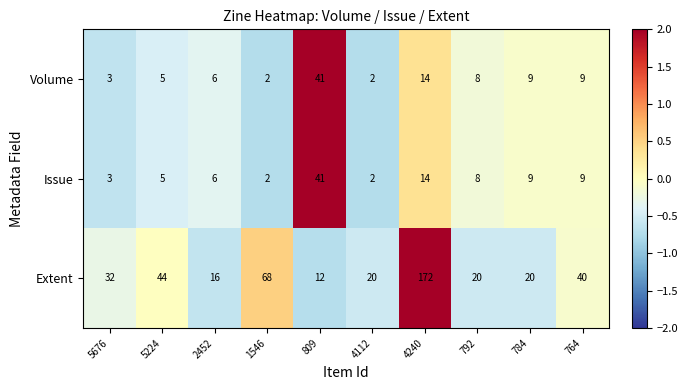

Reading left to right, transcribe all the data shown in this chart.

Volume: 3	5	6	2	41	2	14	8	9	9
Issue: 3	5	6	2	41	2	14	8	9	9
Extent: 32	44	16	68	12	20	172	20	20	40